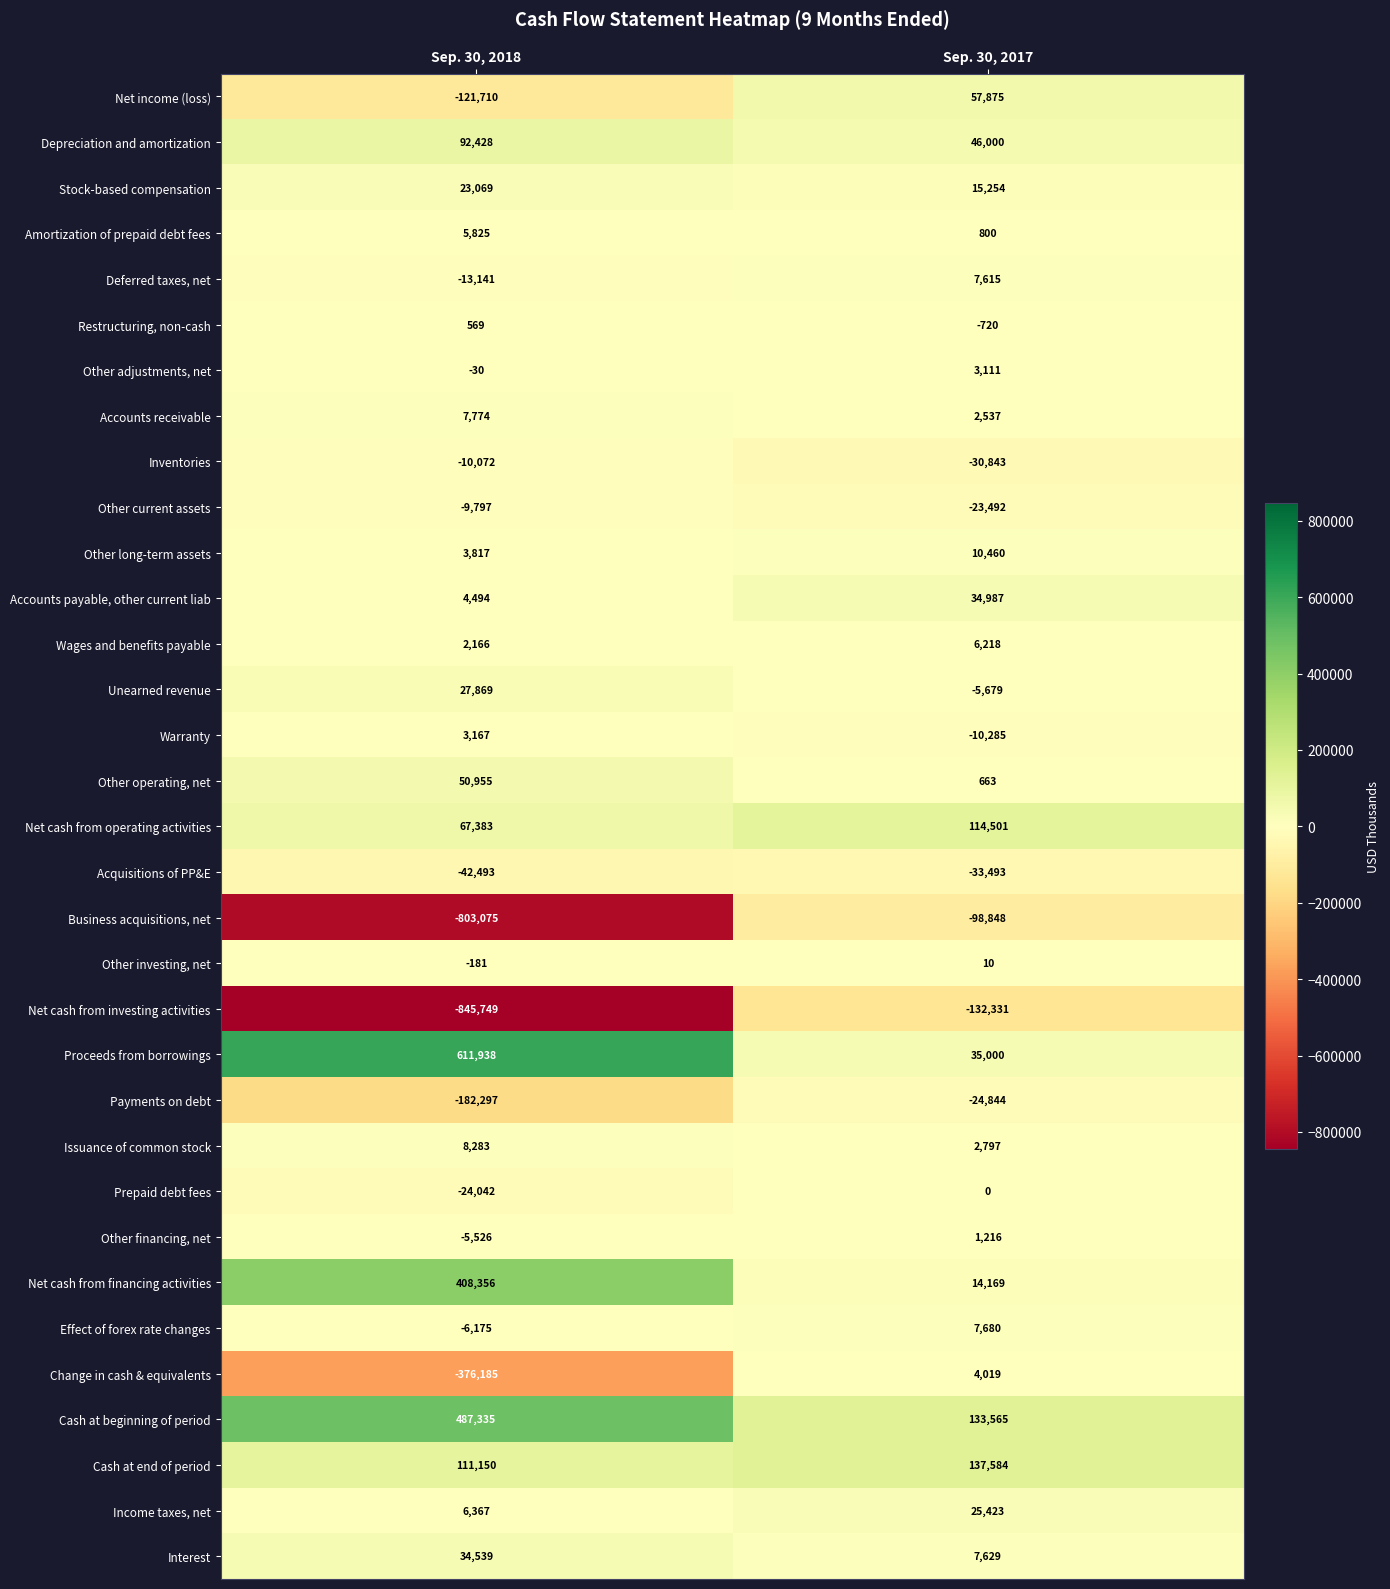

Which series has the widest spread of values?

Net cash from investing activities